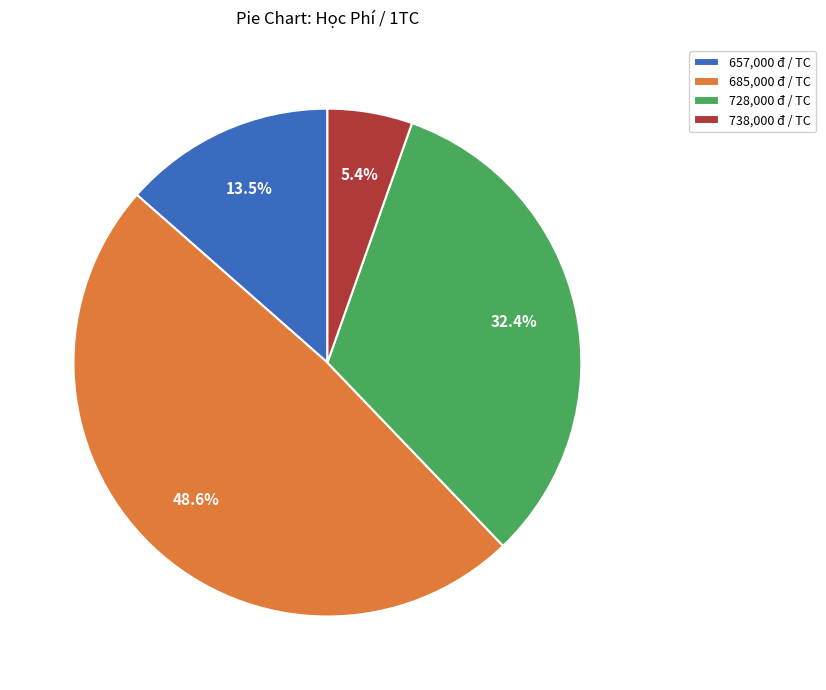

Is there a majority slice in this chart?

No